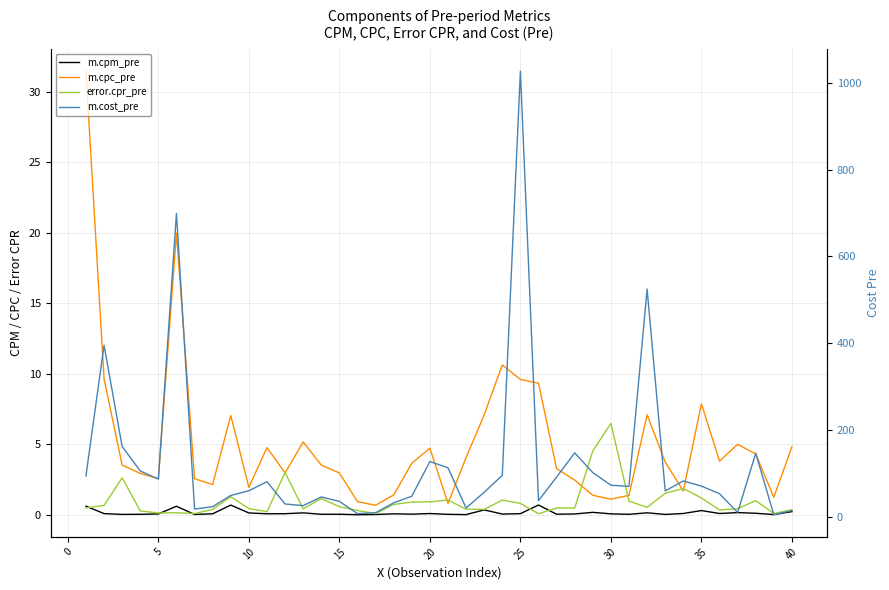

Count the number of data series in this chart.

4